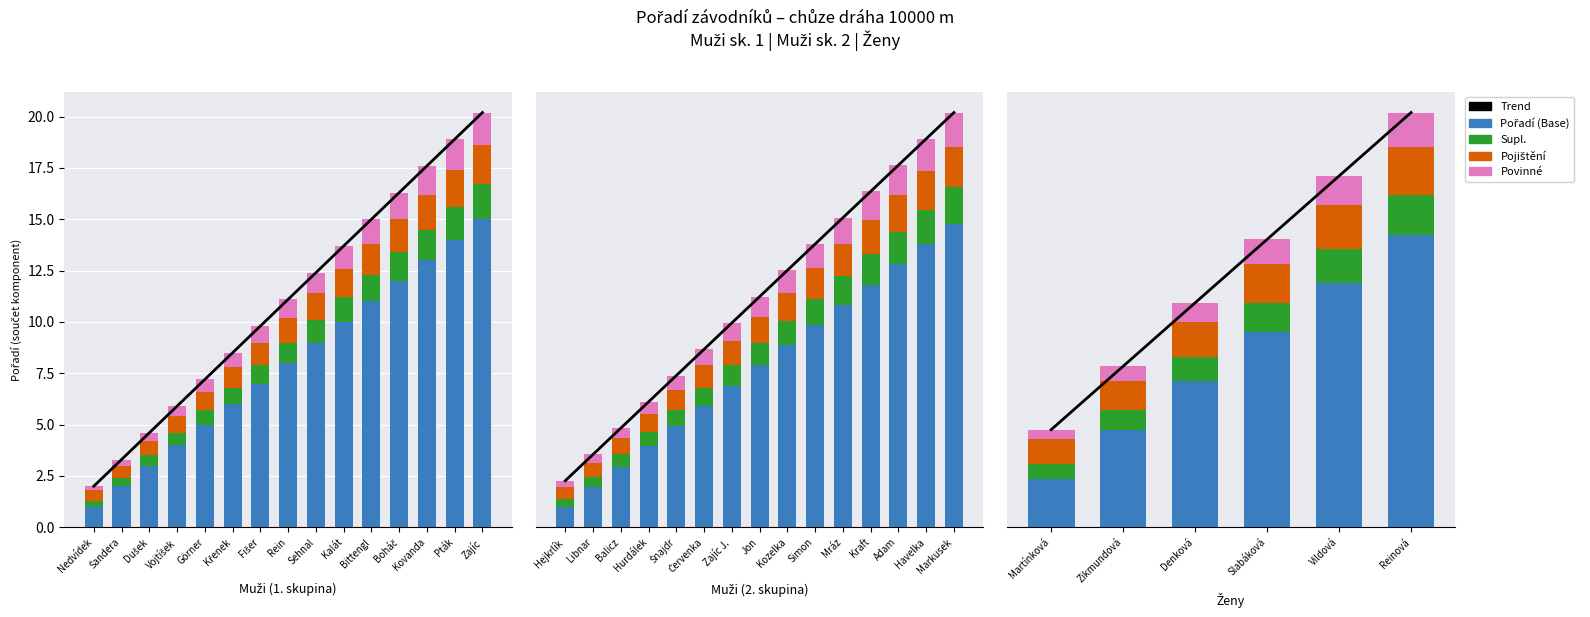

Which series has the widest spread of values?

Base Salary (Pořadí)